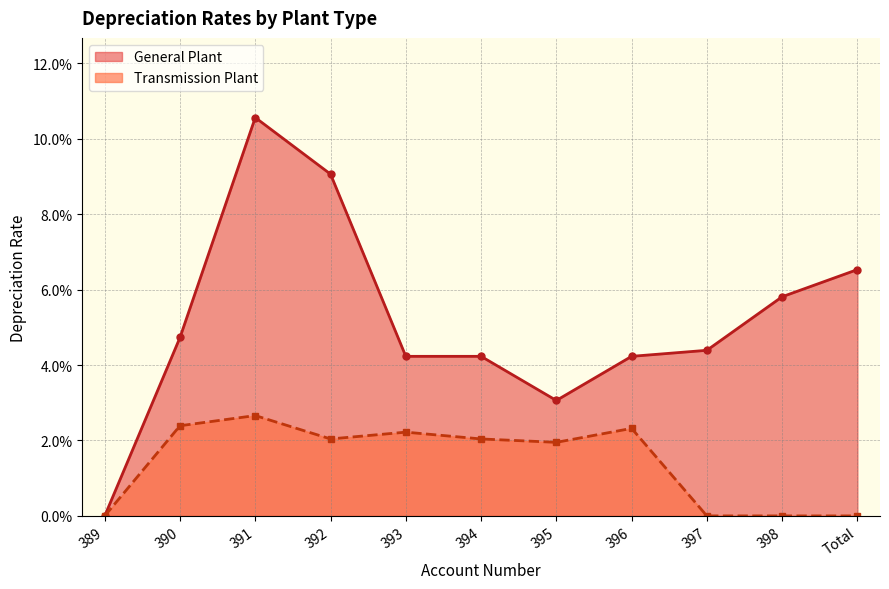

True or false: the data shows 0.0 at 392.

False